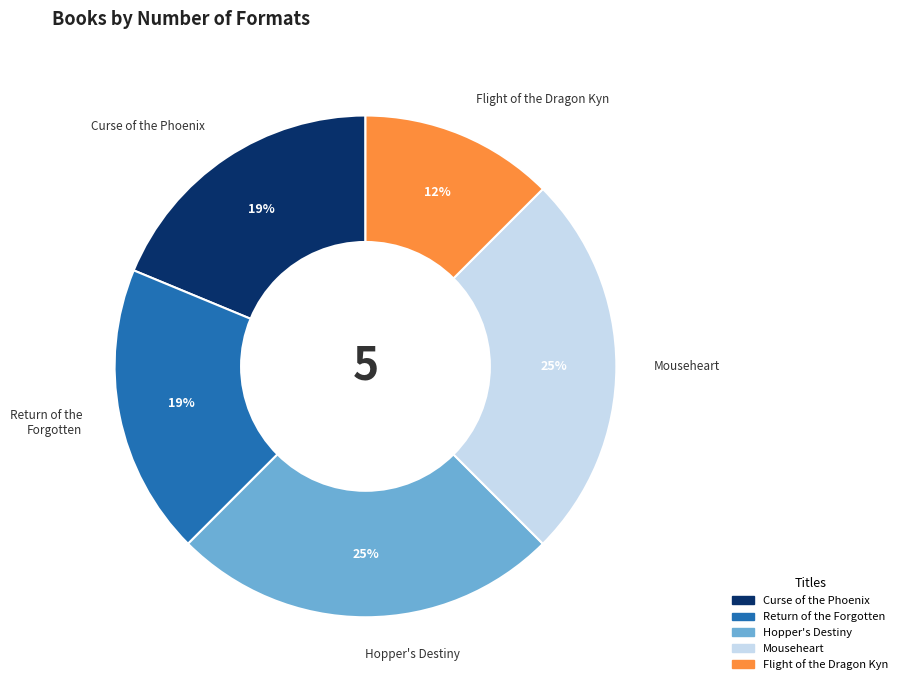

Is it true that Curse of the Phoenix is 19% of the pie?

True